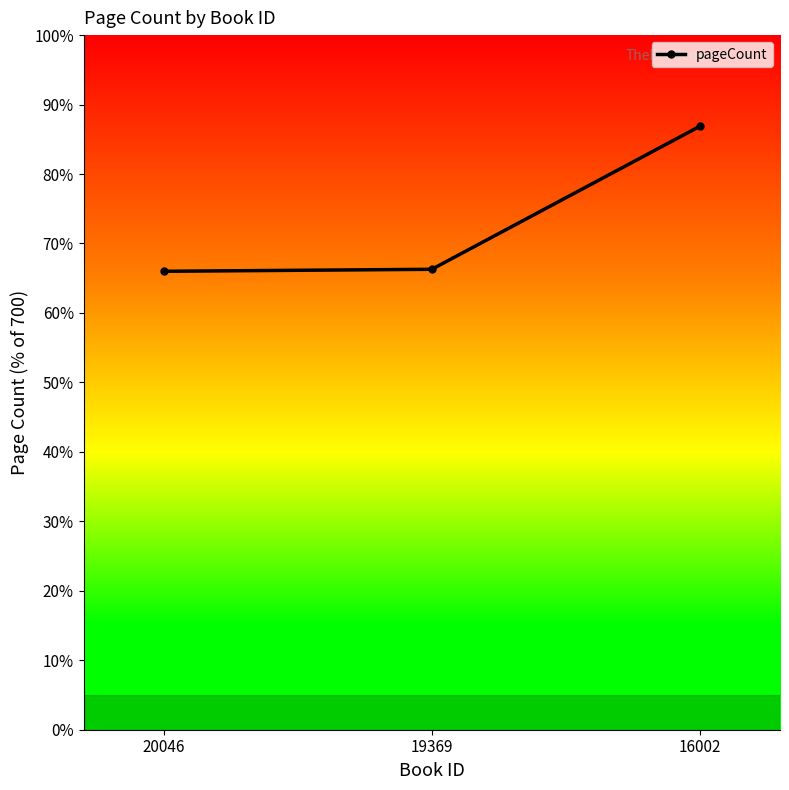

How many data points are above 66?

2